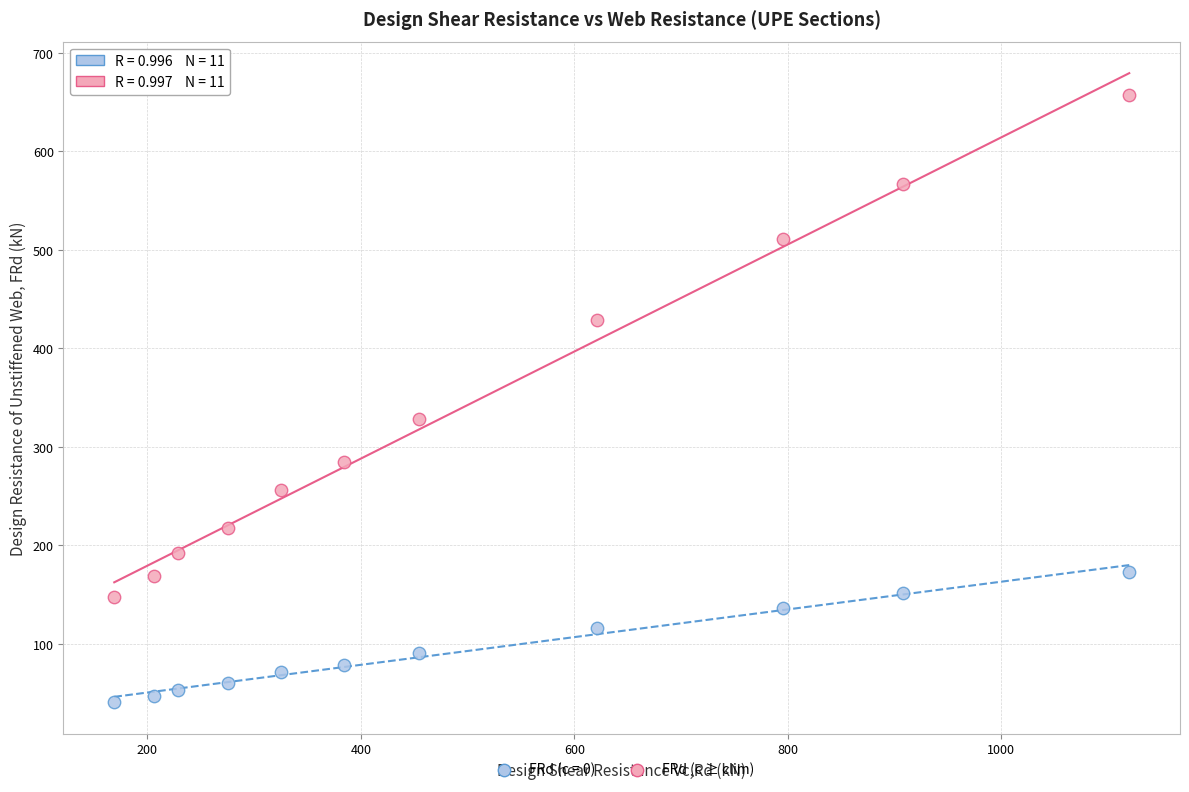

Which series has the widest spread of Y values?

FRd (c ≥ clim)